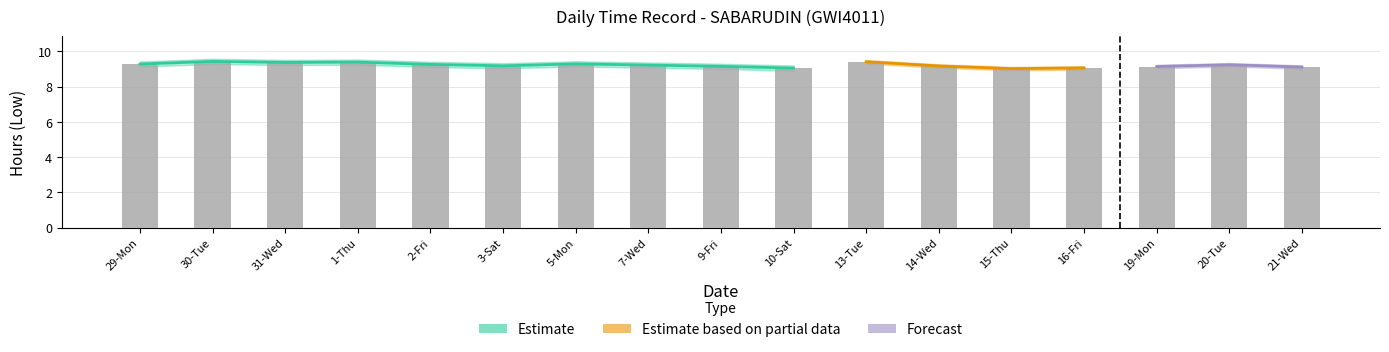

What is the ratio of the value at 29-Mon to the value at 7-Wed?

1.0